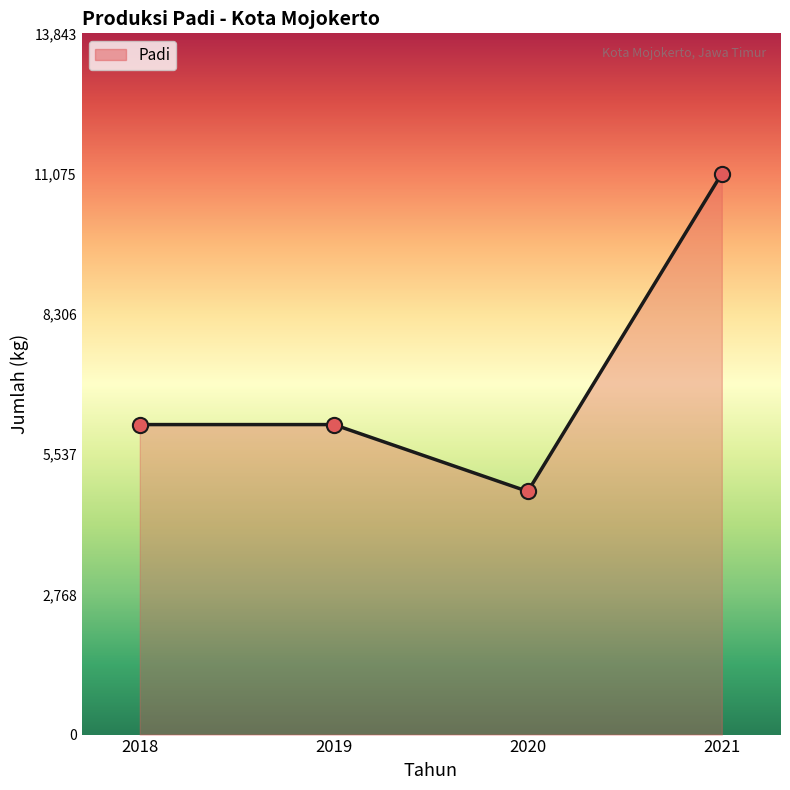

Which has a higher value, 2020 or 2021?

2021